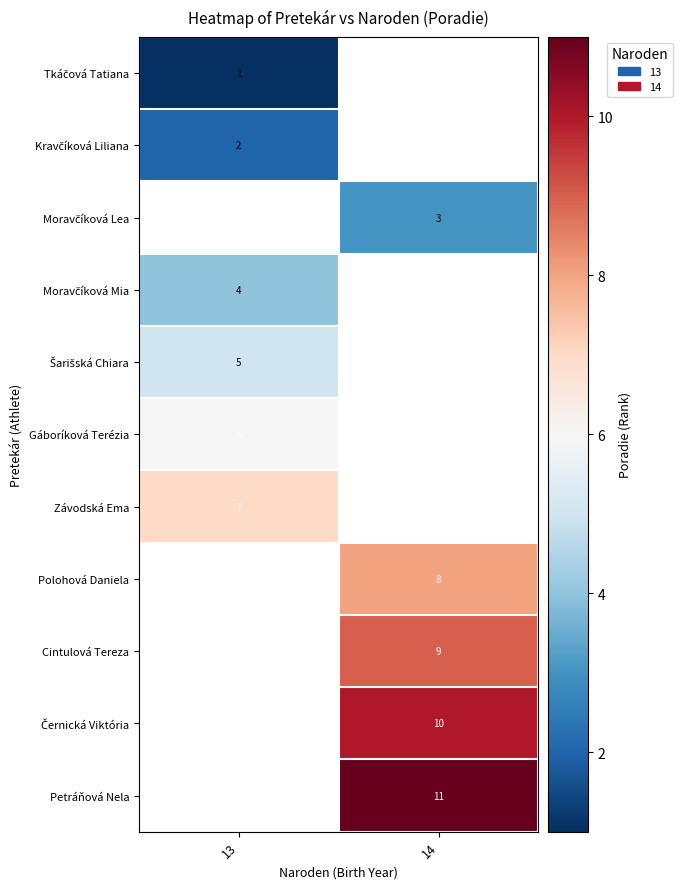

Is it true that Gáboríková Terézia equals 6.0 at 13?

True